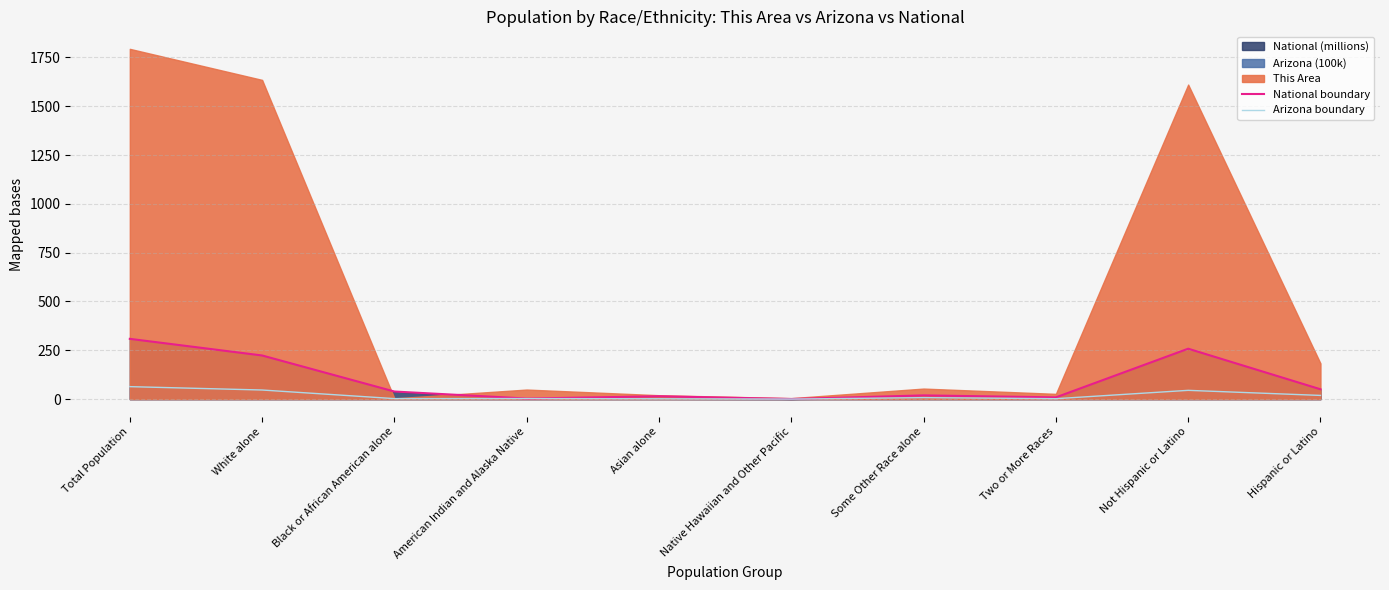

How many data points in Arizona boundary are above 7?

5